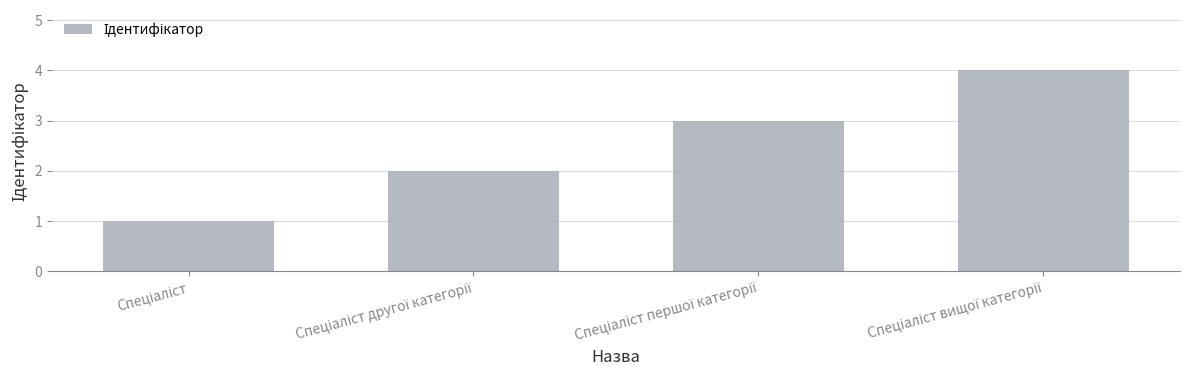

What is the sum of all values?

10